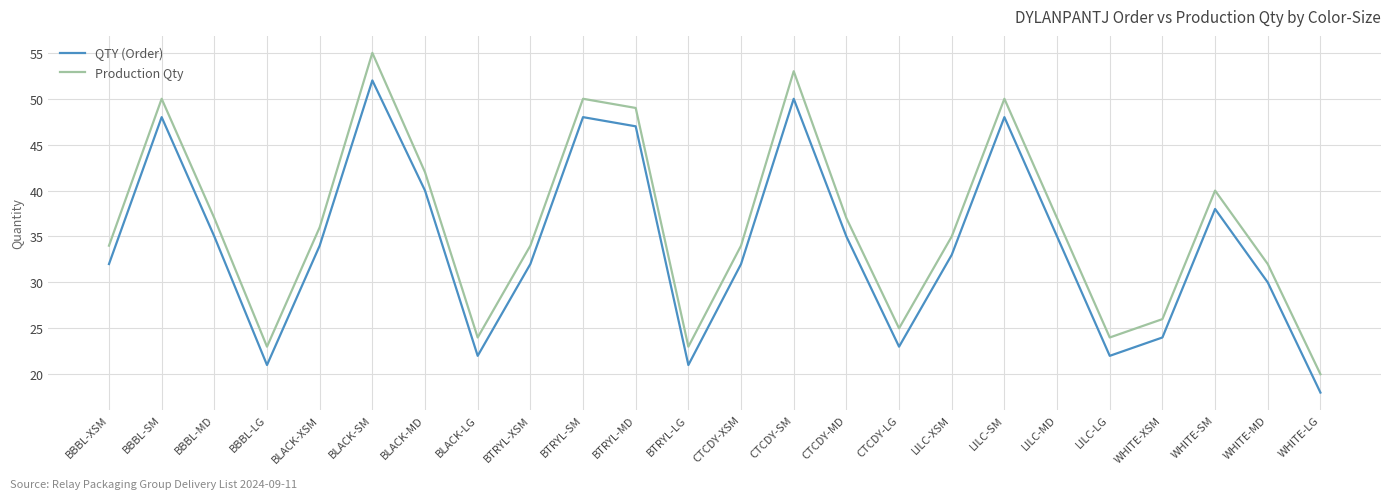

At which label does Production Qty first exceed 36?

BBBL-SM